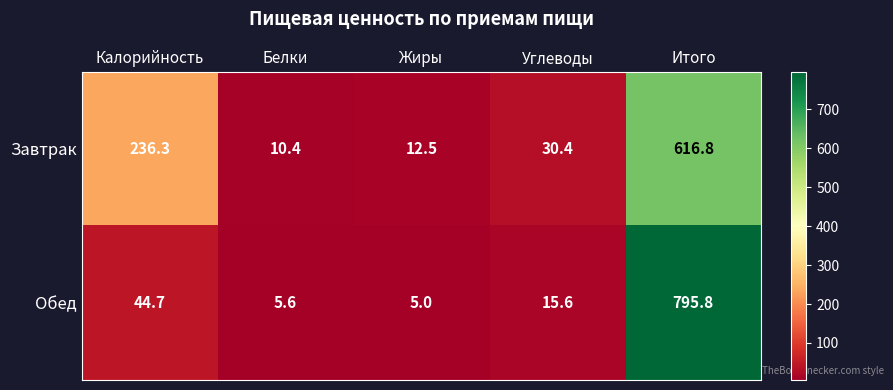

Where does the Завтрак series first go above 30?

Калорийность